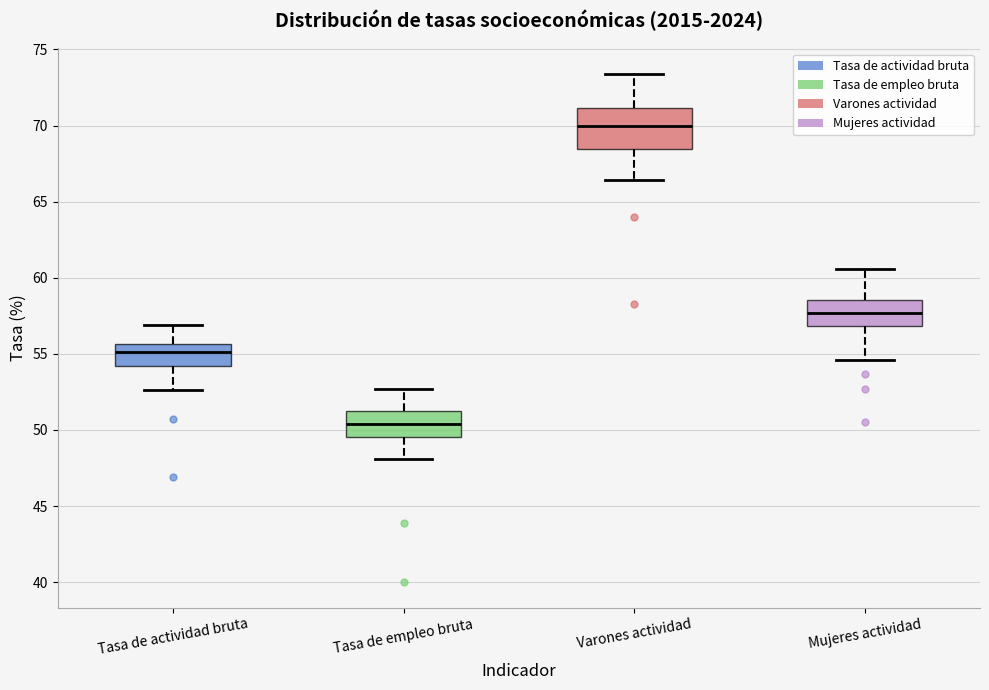

Which box's median line is the lowest?

Tasa de empleo bruta